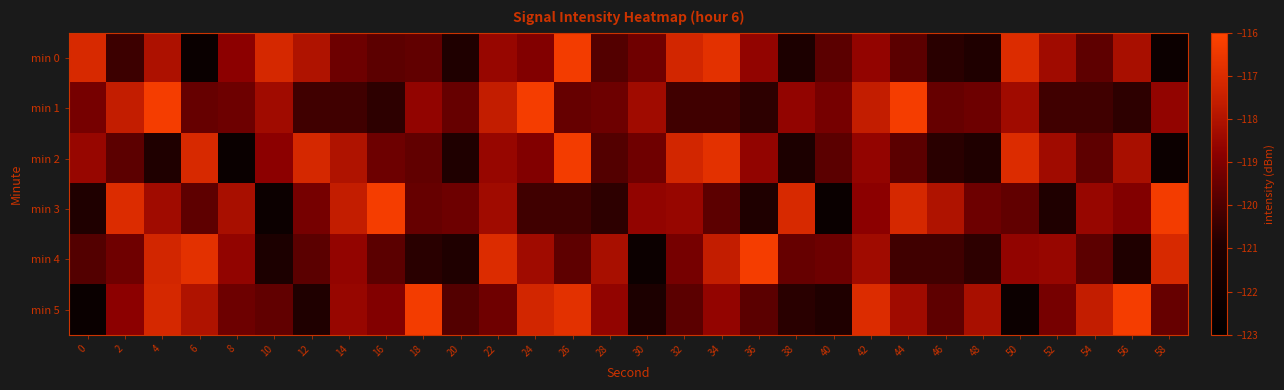

At how many categories does at least one series exceed -119?

28